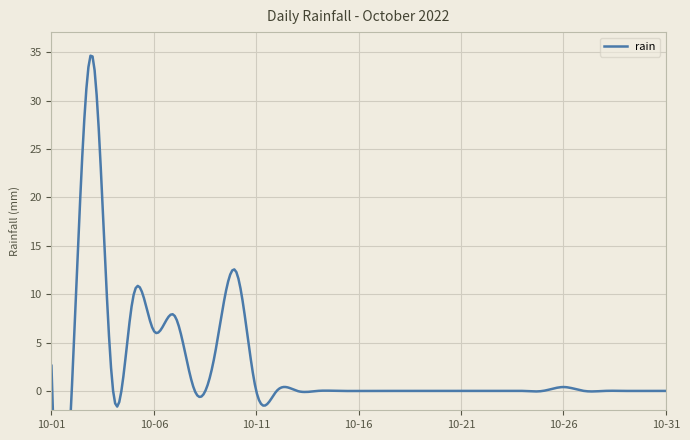

At which category does the data reach its first local peak?

2022-10-03